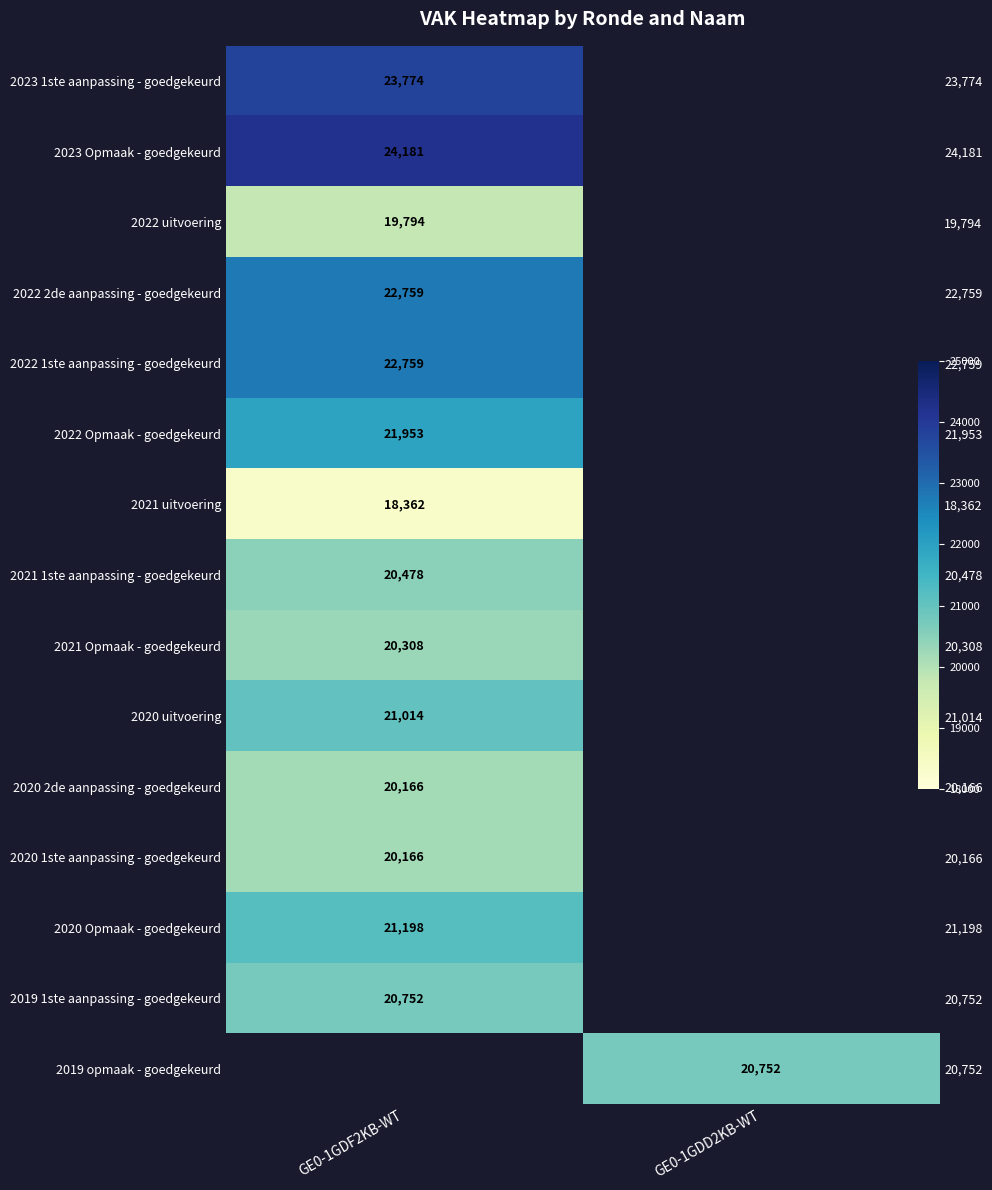

Where is 2023 1ste aanpassing - goedgekeurd nearest to the value 23774?

GE0-1GDF2KB-WT